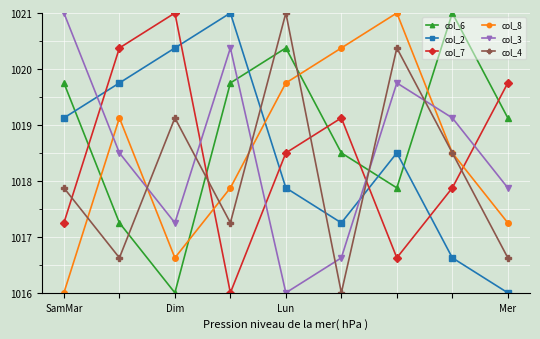

In col_2, how many points are higher than both neighbors (excluding endpoints)?

2